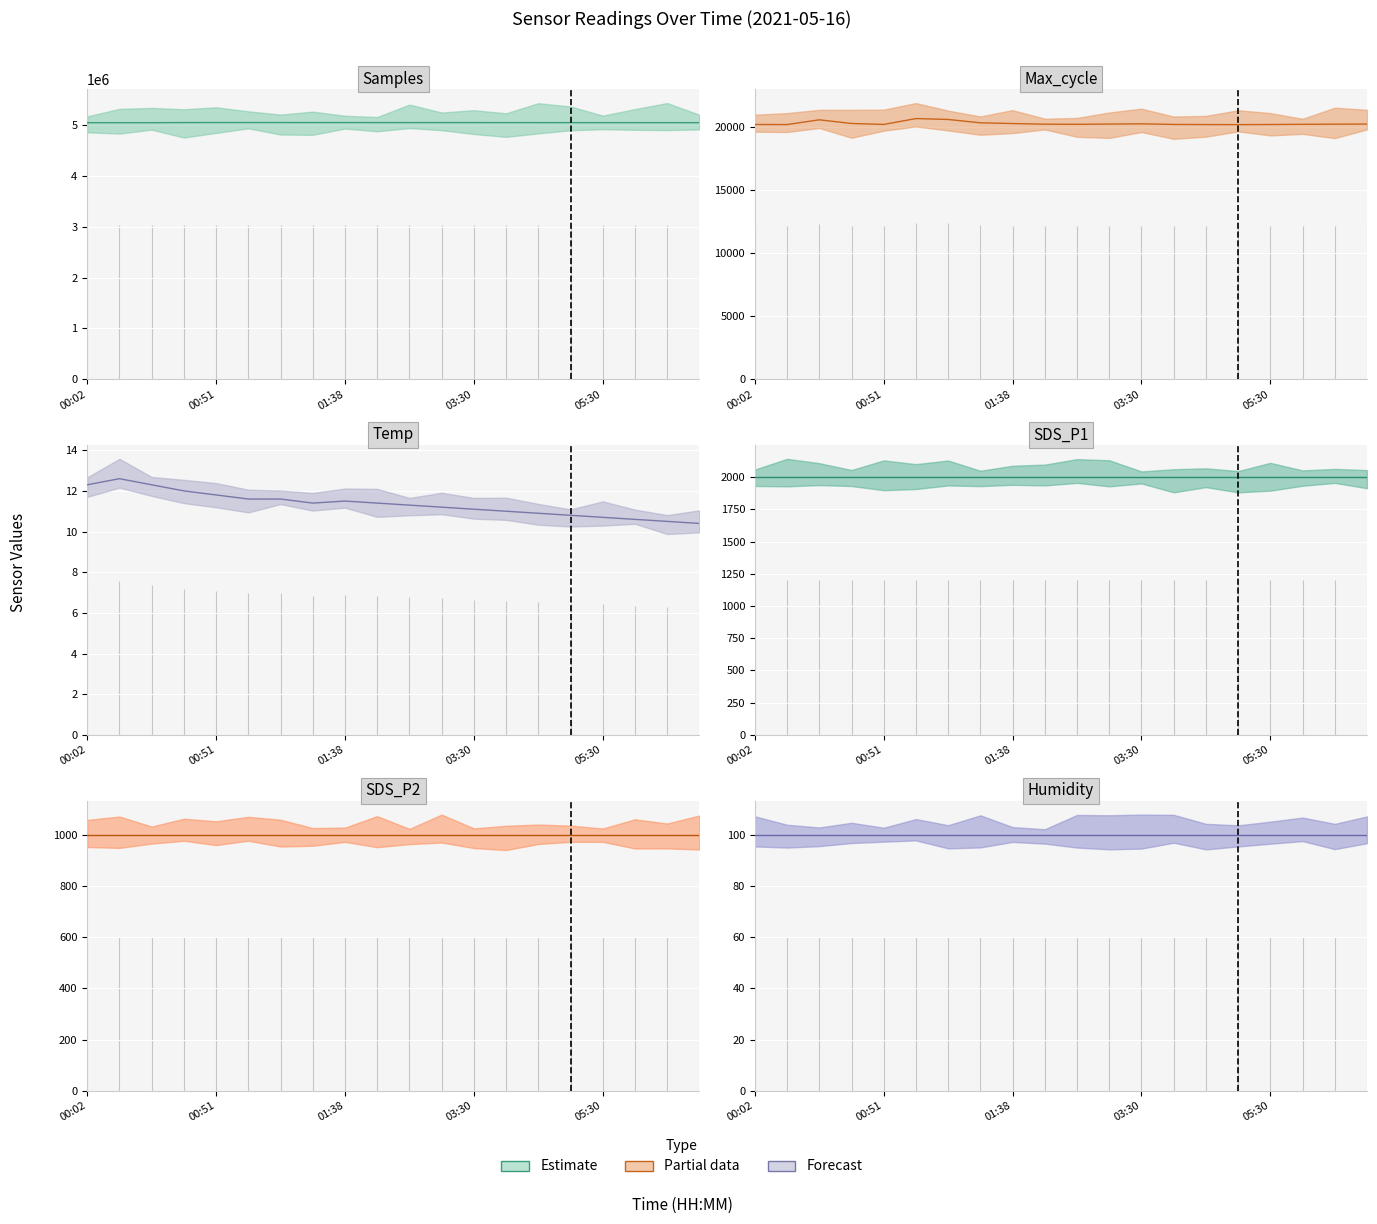

True or false: Samples has more than 1 points higher than both neighbors.

False